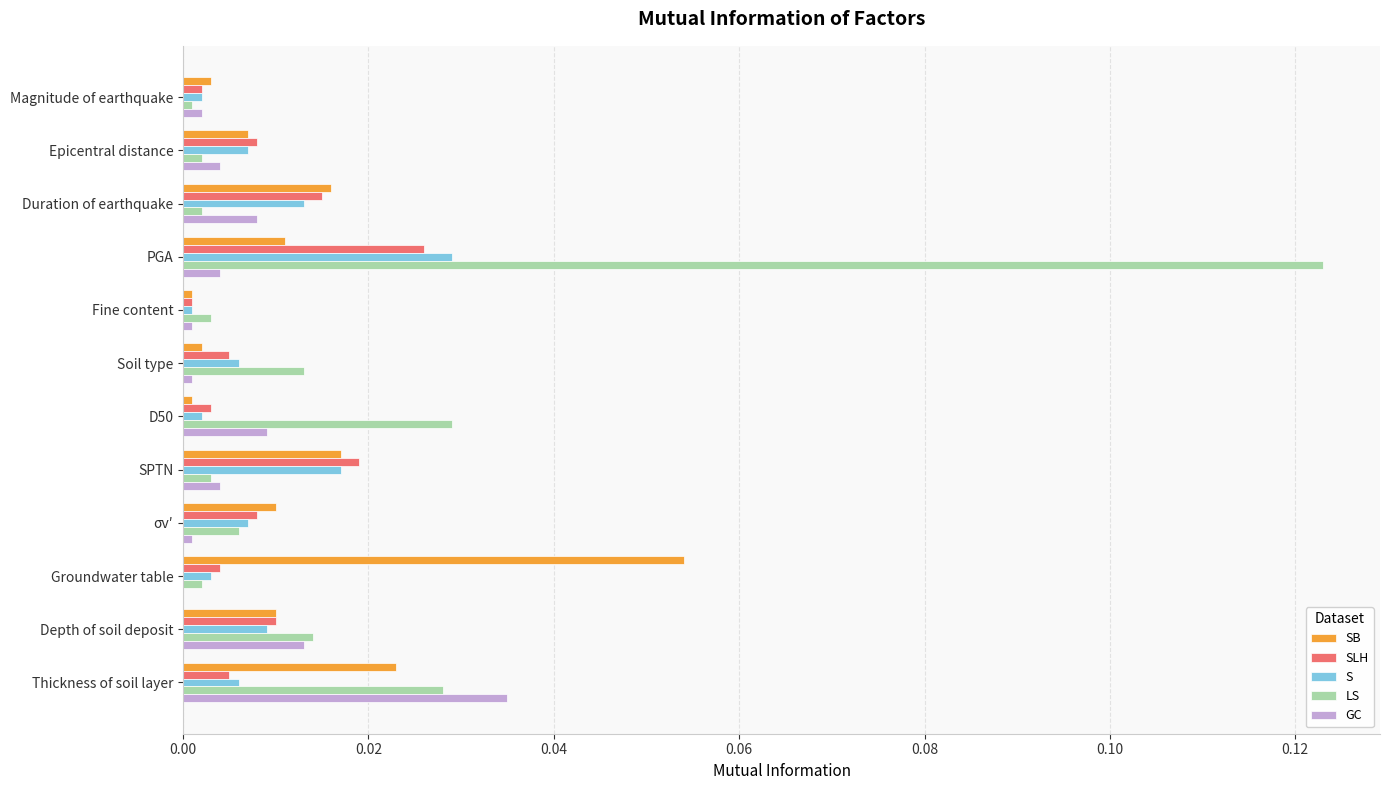

Is it true that S equals 0.0 at PGA?

True